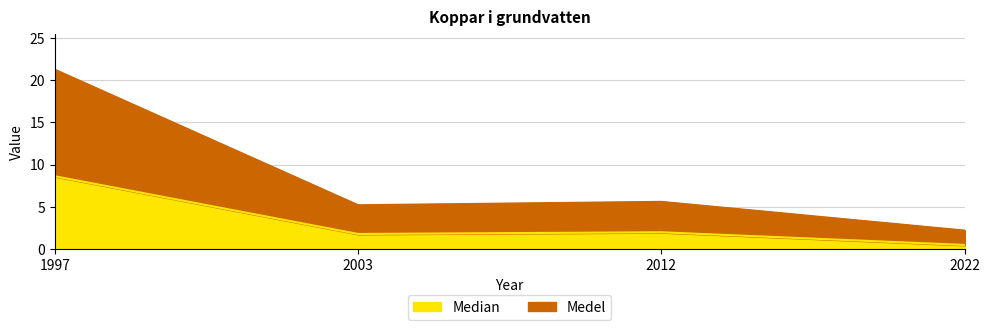

Does the chart display data point markers on the line(s)?

No